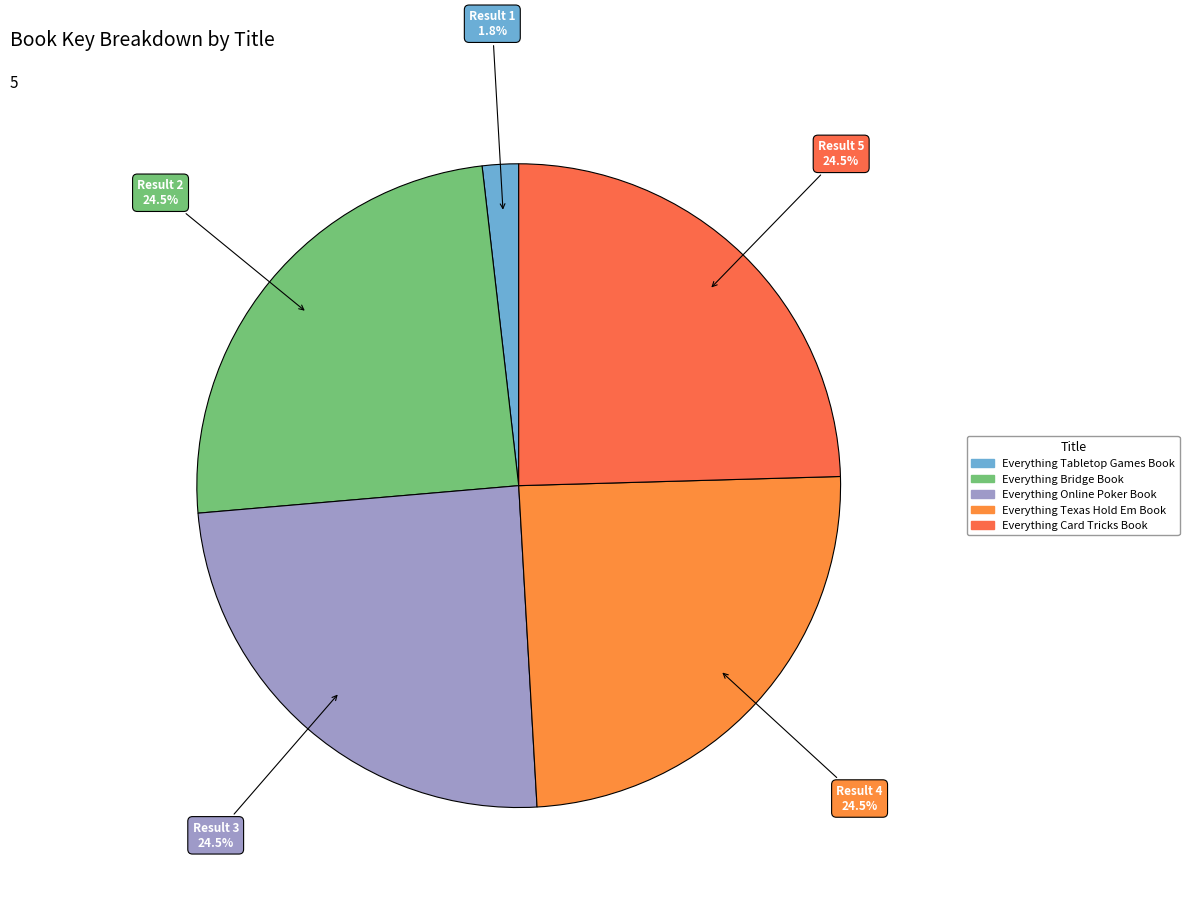

How many slices are in this pie chart?

5